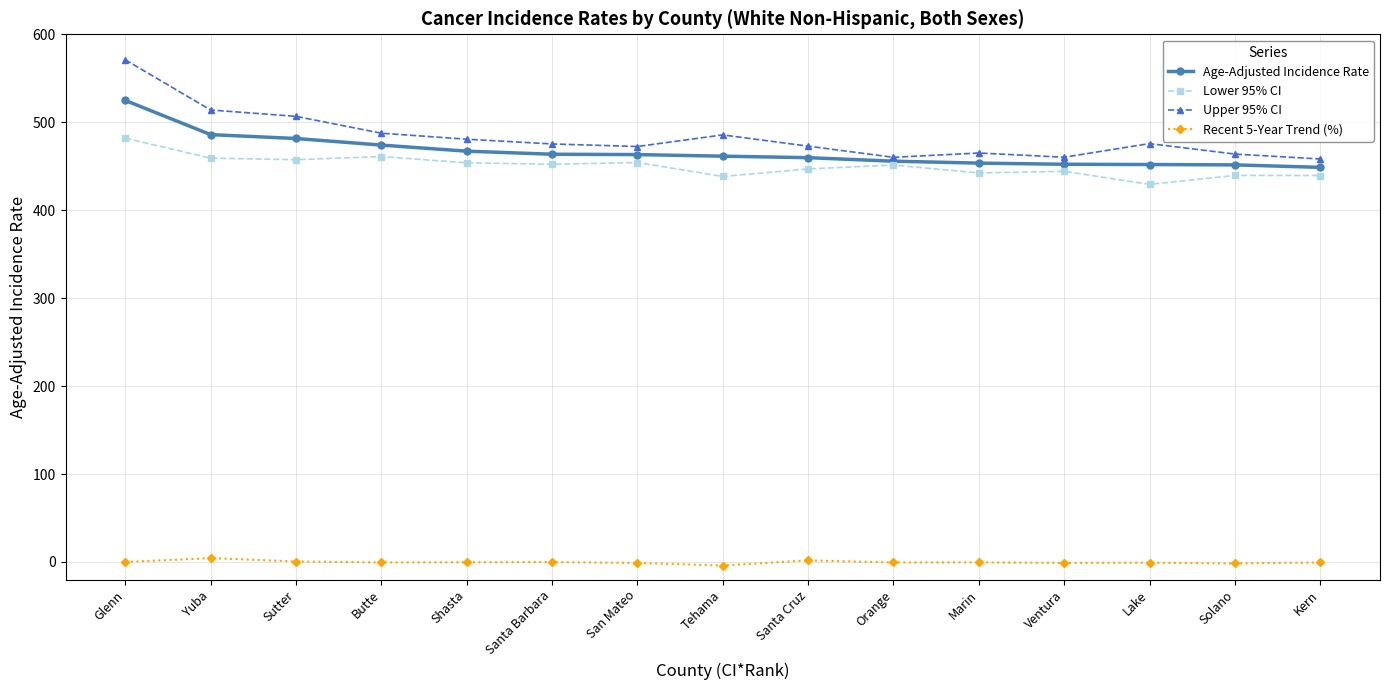

List the series in order of their peak value, lowest first.

Recent 5-Year Trend (%), Lower 95% CI, Age-Adjusted Incidence Rate, Upper 95% CI